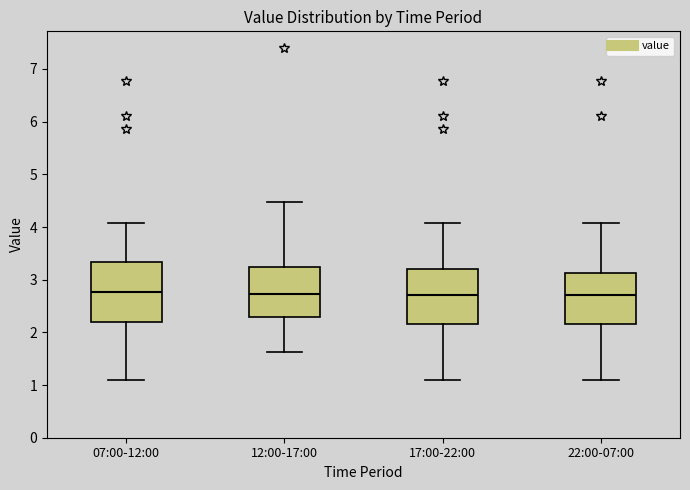

Reading left to right, transcribe this box plot: for each box, give where its median line is, the range the box spans, and where its two whiskers end, as read against the y-axis. The values are not printed on the chart, so give them approximately, as read against the axis.

07:00-12:00: median 2.8, box 2.2 to 3.3, whiskers 1.1 to 4.1
12:00-17:00: median 2.7, box 2.3 to 3.2, whiskers 1.6 to 4.5
17:00-22:00: median 2.7, box 2.2 to 3.2, whiskers 1.1 to 4.1
22:00-07:00: median 2.7, box 2.2 to 3.1, whiskers 1.1 to 4.1